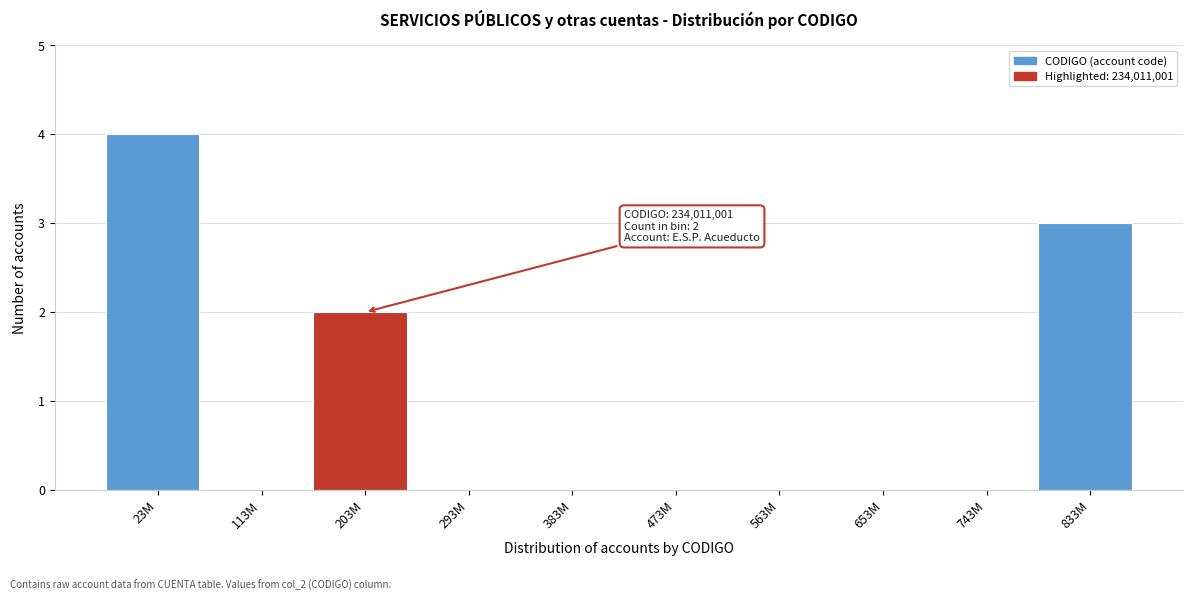

Reading right to left, transcribe all the data shown in this chart.

833M=3	743M=0	653M=0	563M=0	473M=0	383M=0	293M=0	203M=2	113M=0	23M=4